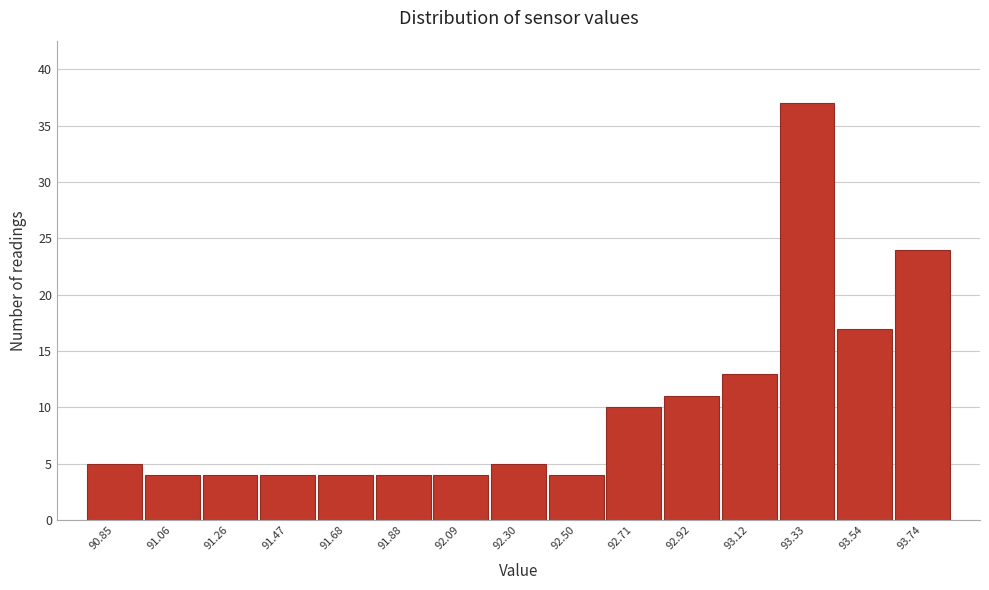

Reading left to right, transcribe all the data shown in this chart.

5	4	4	4	4	4	4	5	4	10	11	13	37	17	24